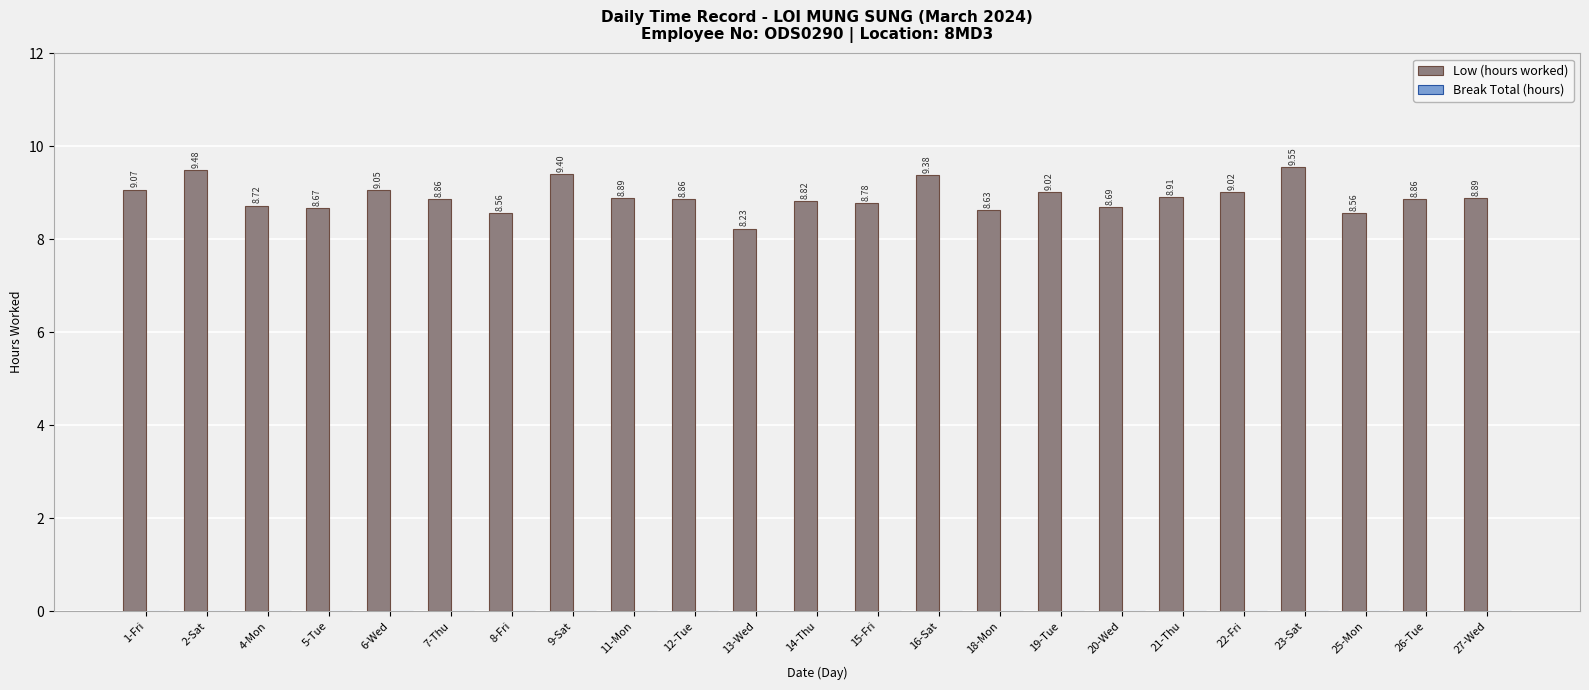

How many distinct data groups are displayed?

1